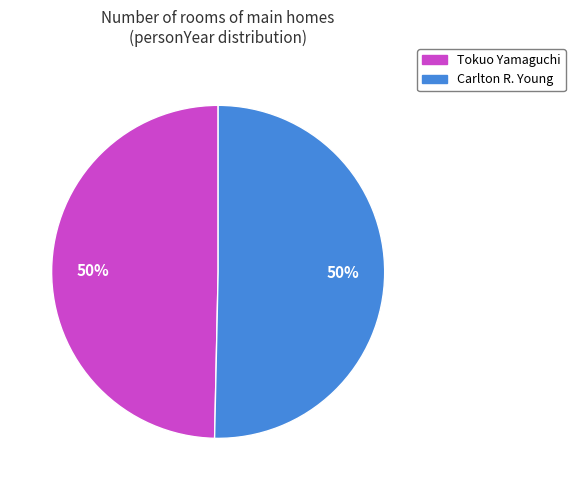

To the nearest percent, what is the average slice percentage?

50%